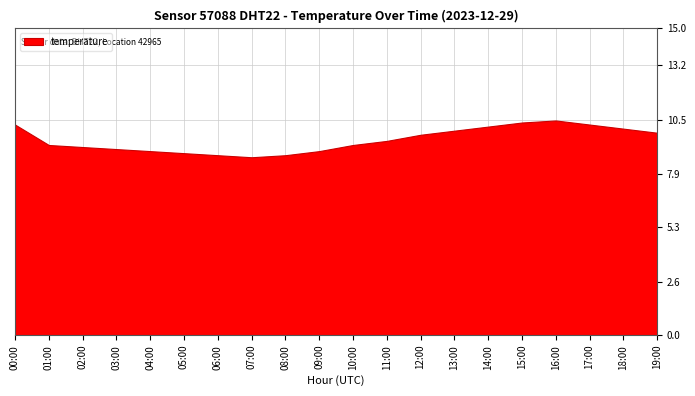

How many lines are shown in the chart?

1